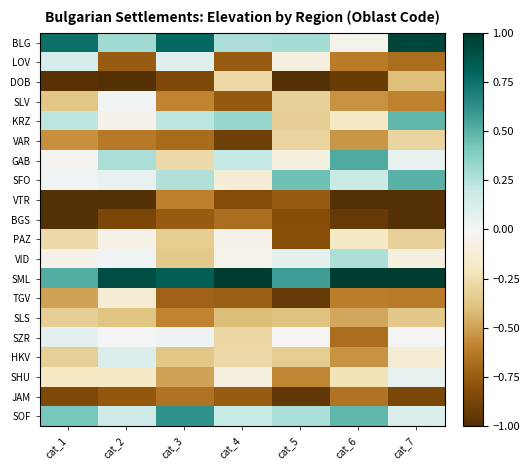

What is the minimum value shown in the chart?

-1.0